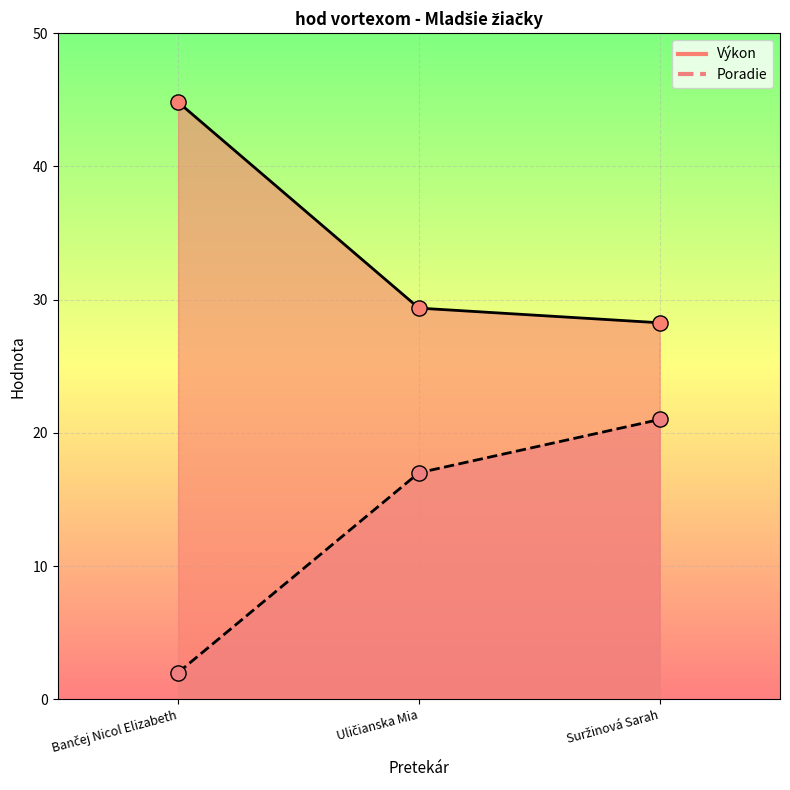

Which series has the largest total across all categories?

Výkon